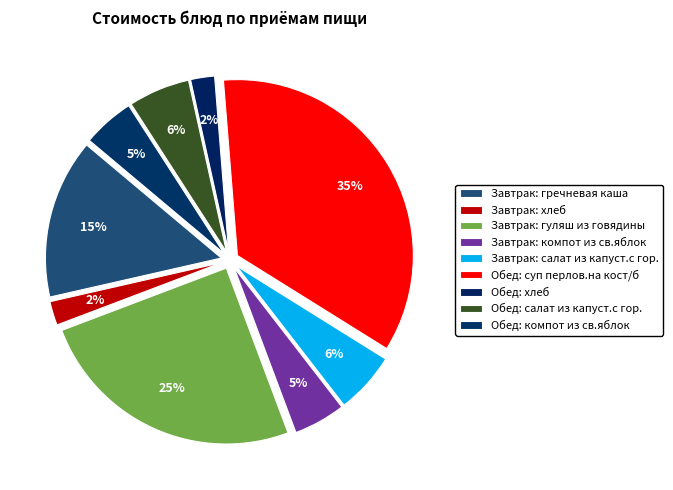

How many segments does this pie chart have?

9